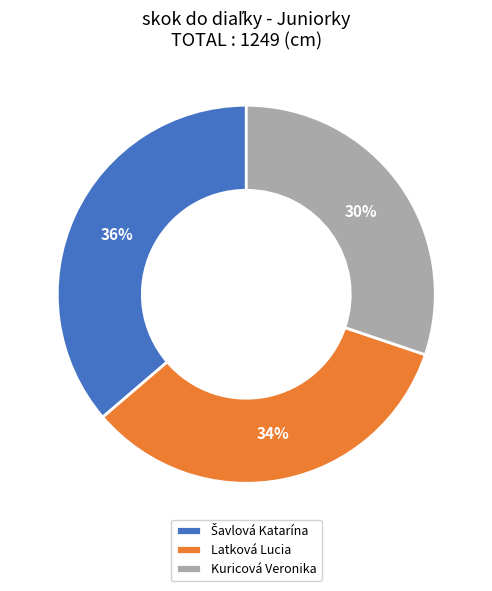

Which has a higher value, Latková Lucia or Kuricová Veronika?

Latková Lucia